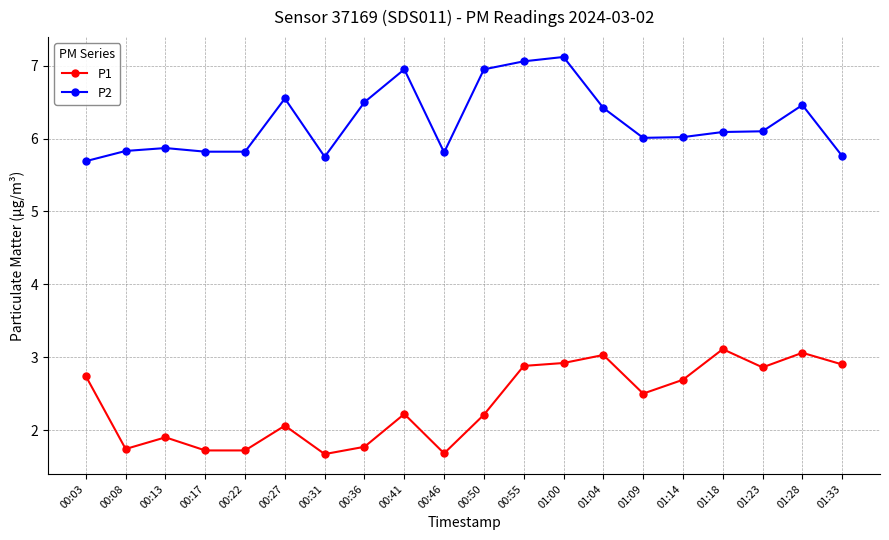

What is the label of the 4th point from the left?

00:17